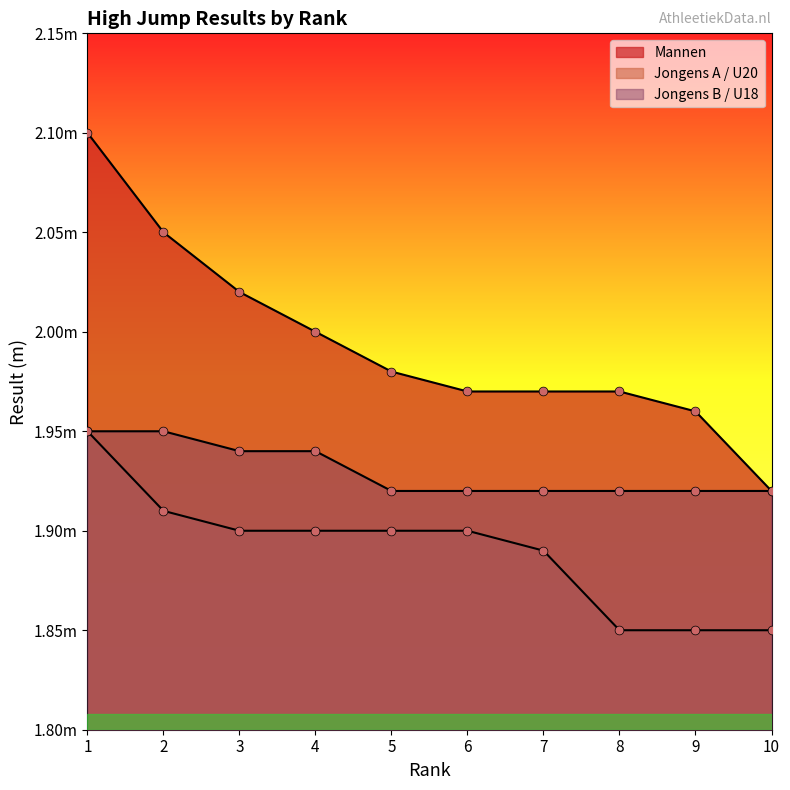

Which series has the largest total across all categories?

Mannen